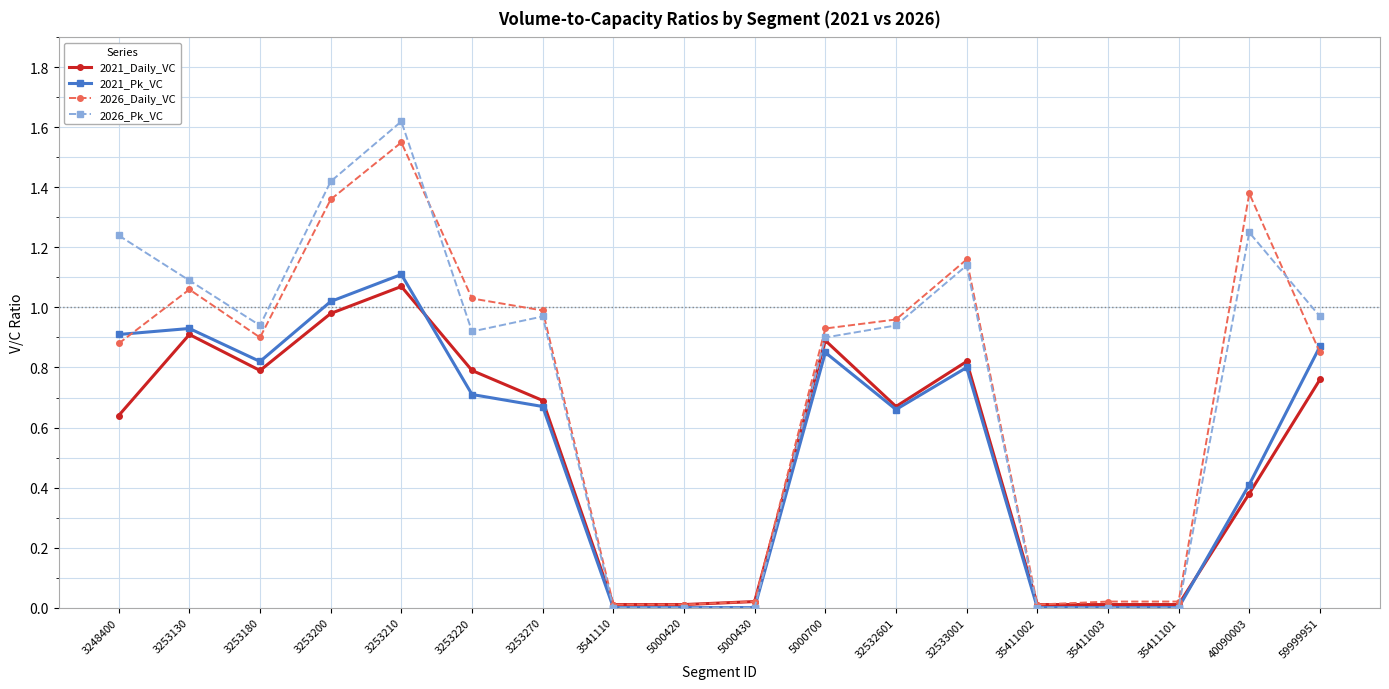

At which category does 2026_Pk_VC reach its first local peak?

3253210